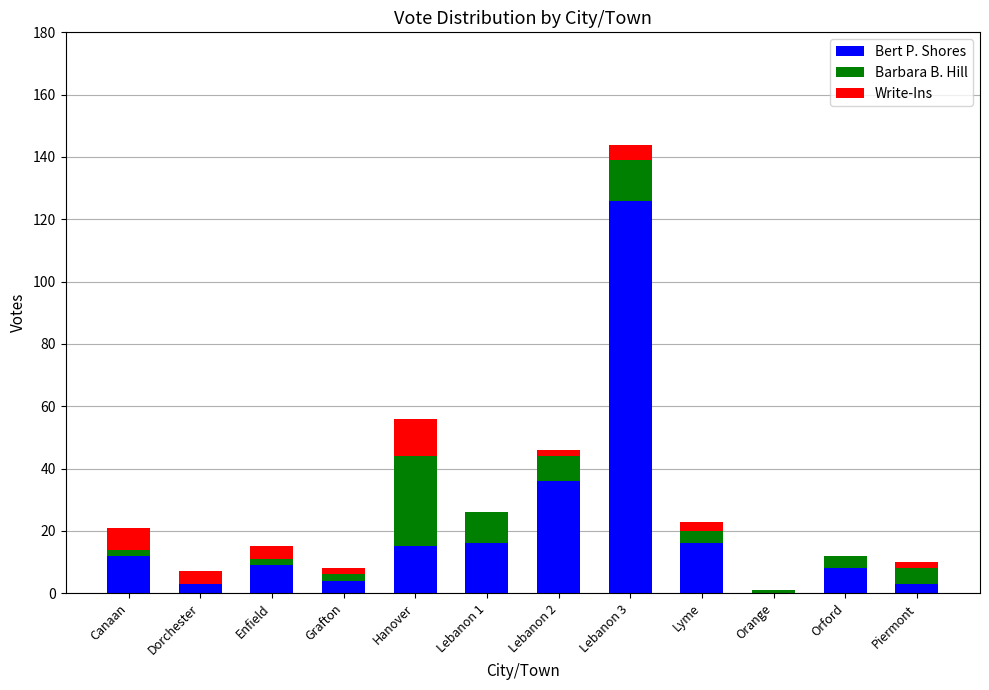

Are the bars horizontal?

No